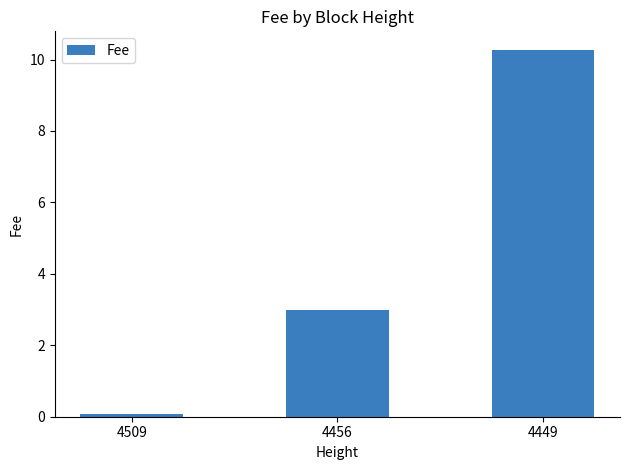

Reading left to right, transcribe all the data shown in this chart.

0.1	3.0	10.3